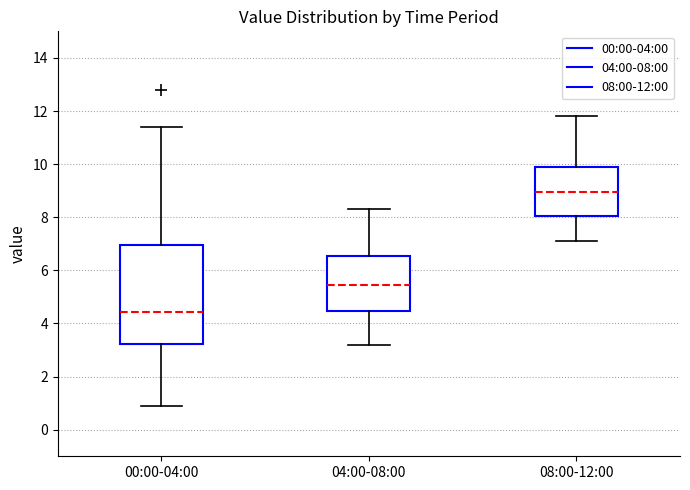

Reading left to right, read every box against the y-axis: the position of its median line, the range the box covers, and the ends of its whiskers. The values are not printed on the chart, so give them approximately, as read against the axis.

00:00-04:00: median 4.4, box 3.2 to 7.0, whiskers 1.0 to 11.4
04:00-08:00: median 5.4, box 4.4 to 6.6, whiskers 3.2 to 8.4
08:00-12:00: median 9.0, box 8.0 to 10.0, whiskers 7.2 to 11.8